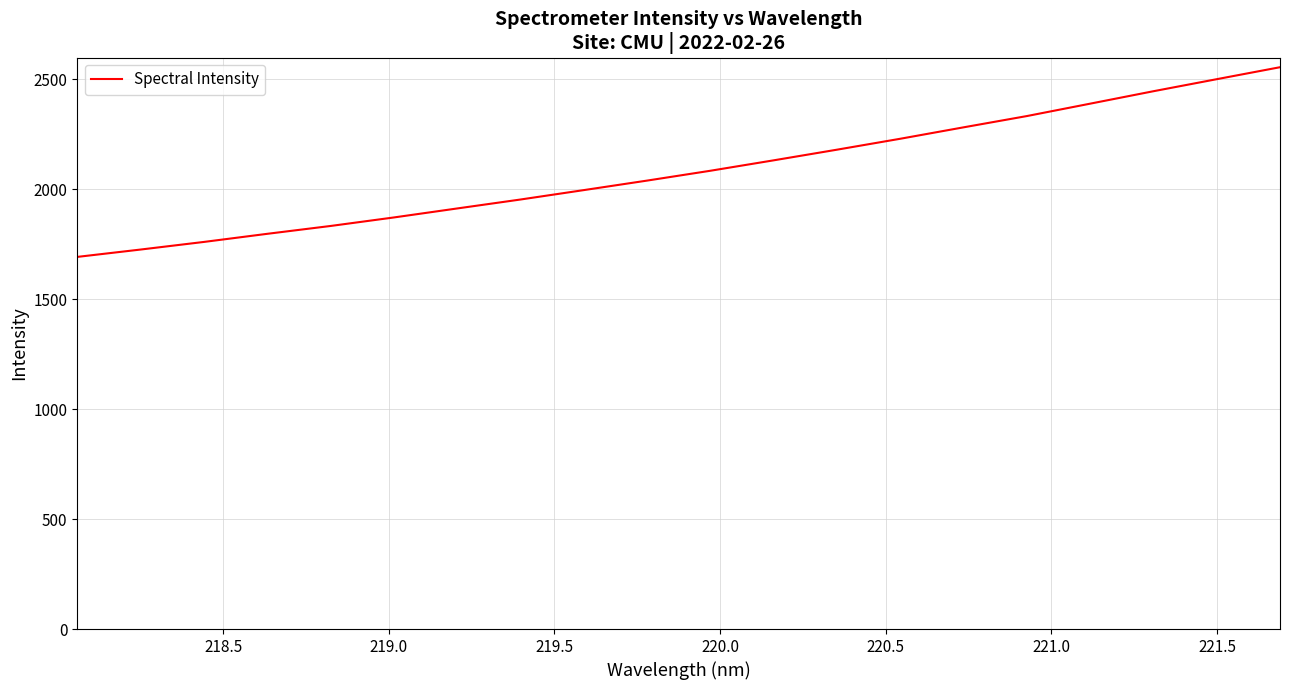

True or false: there are more than 1 points higher than both neighbors.

False